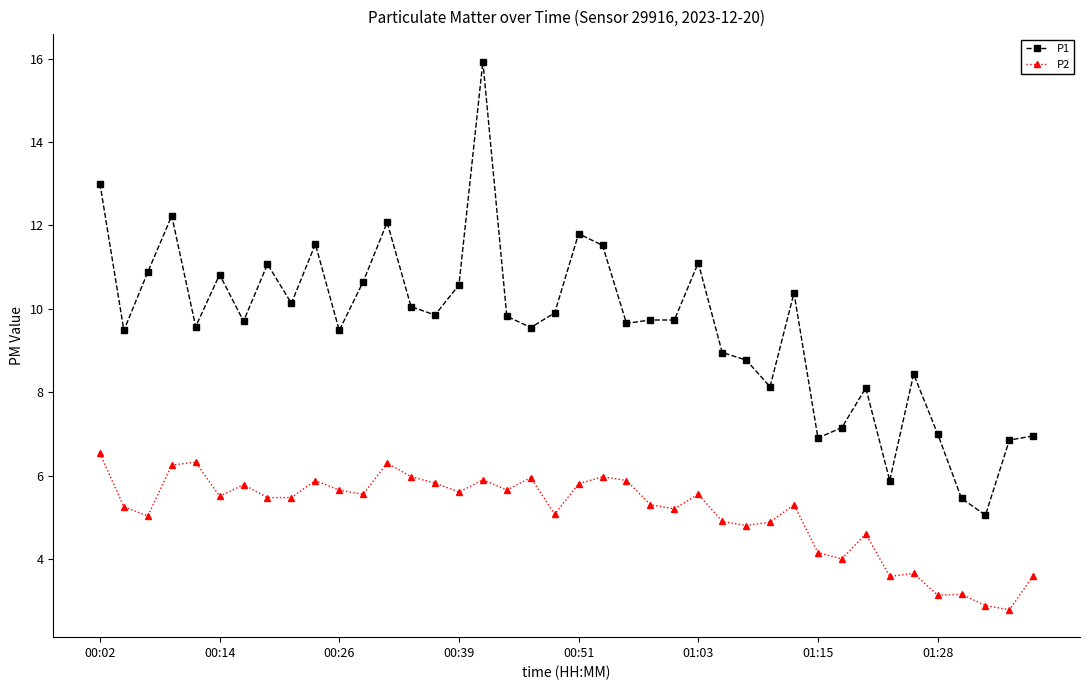

What is the smallest value displayed?

2.8